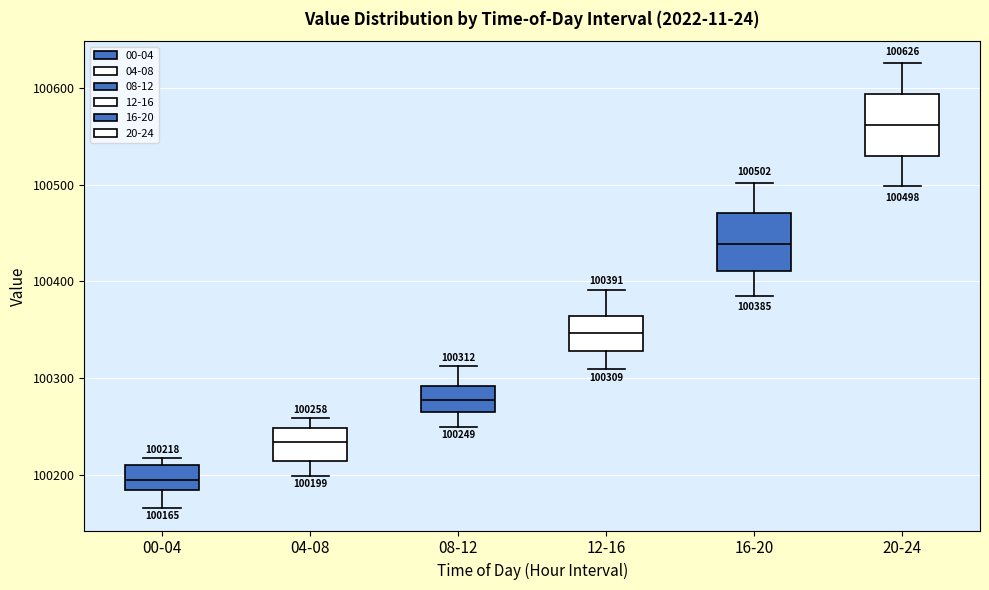

Which box has the highest median line?

20-24